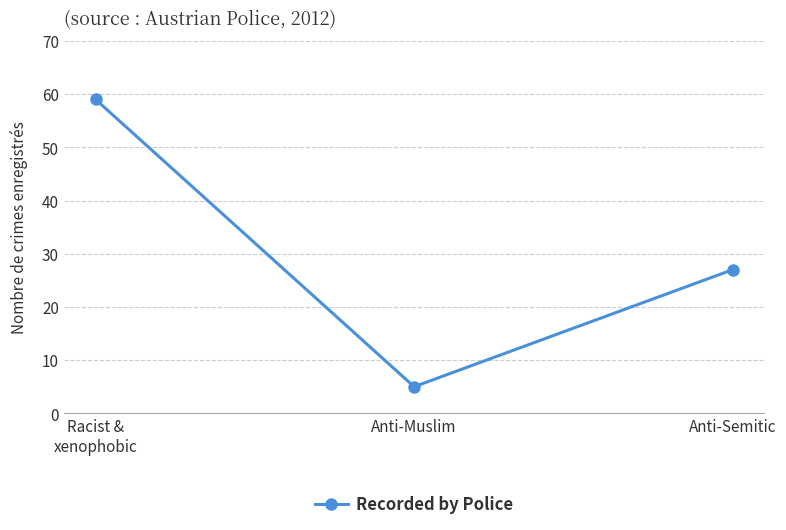

List the labels in order of value, smallest first.

Anti-Muslim, Anti-Semitic, Racist &
xenophobic